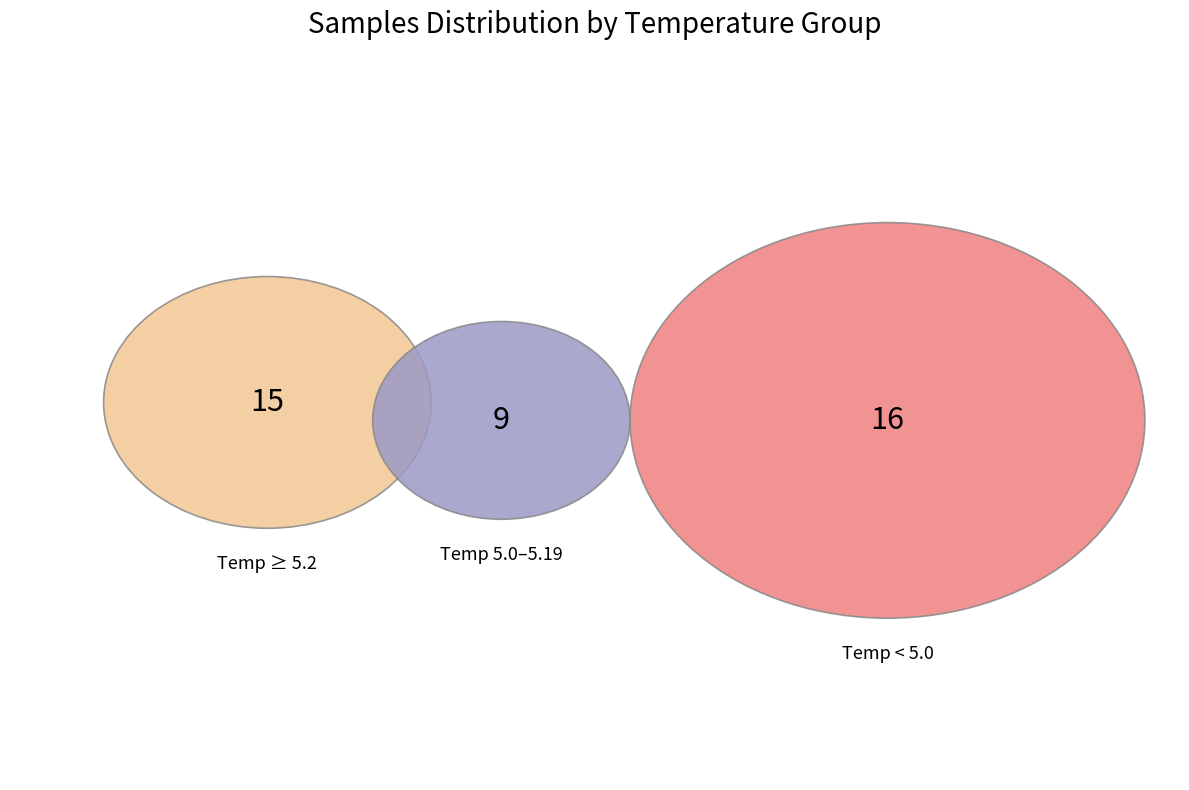

Count the number of slices in the pie.

3